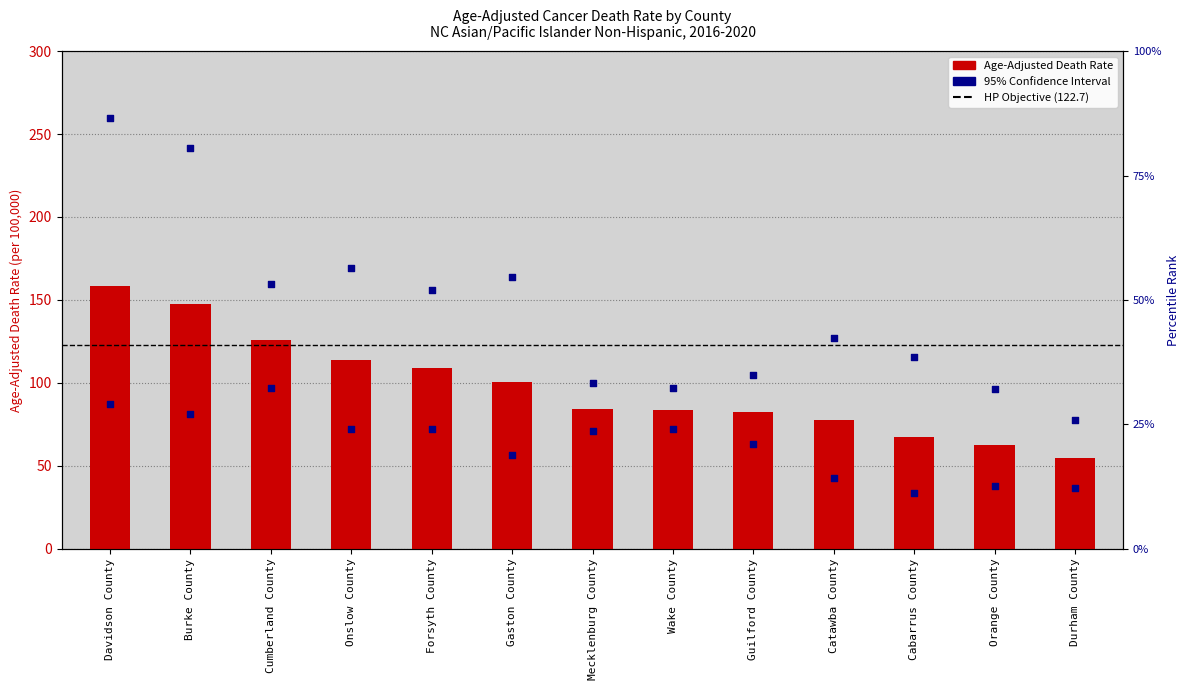

Which series has the largest Y range (max minus min)?

Upper CI